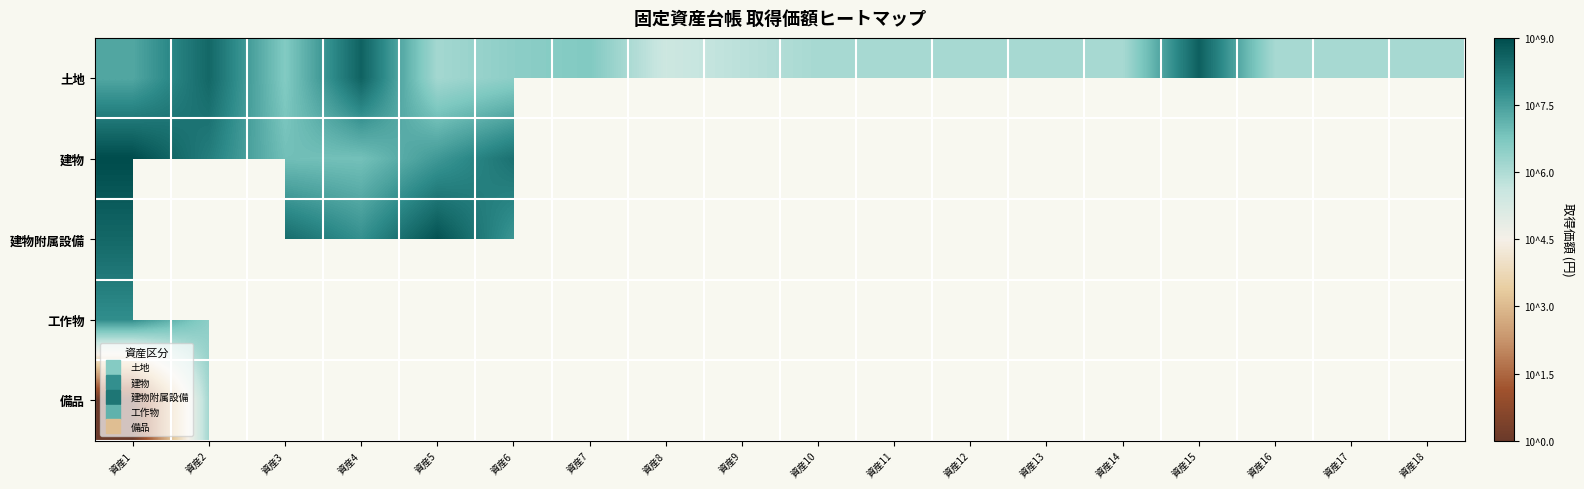

Which has a higher value, 資産4 or 資産14?

資産4